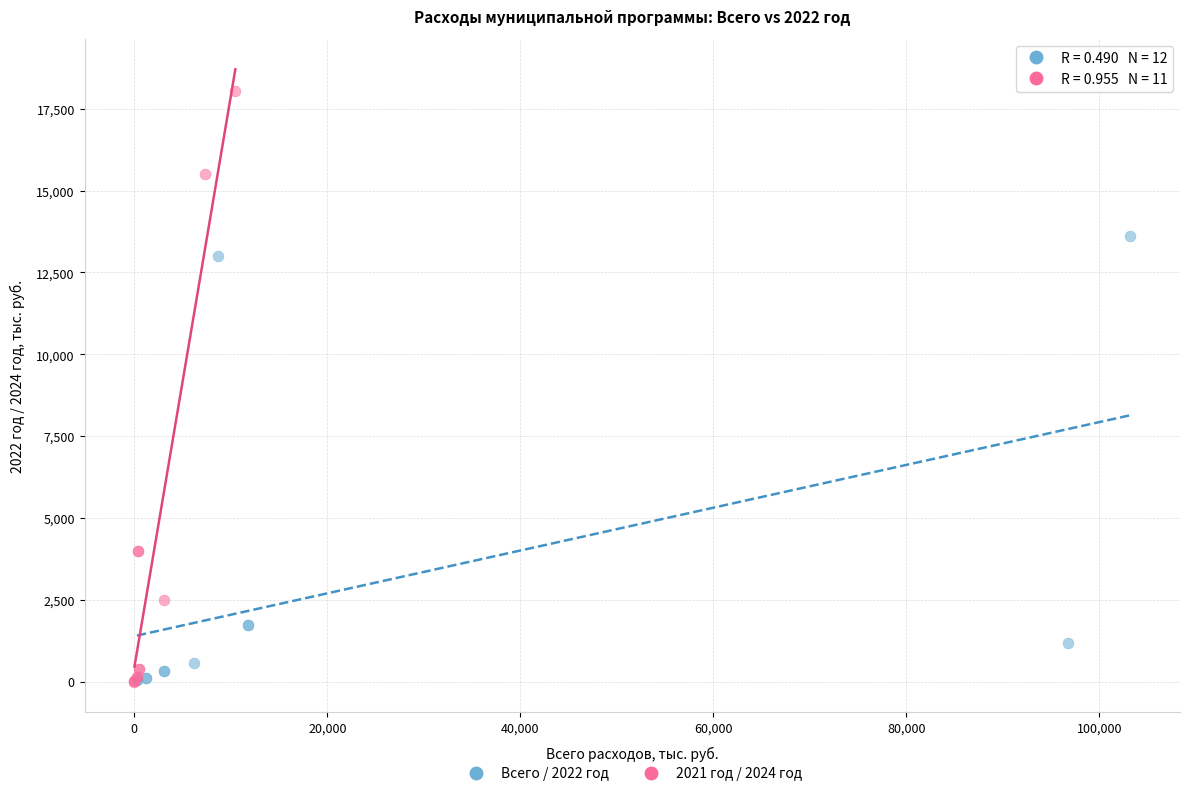

Which series has the widest spread of Y values?

2021 год / 2024 год